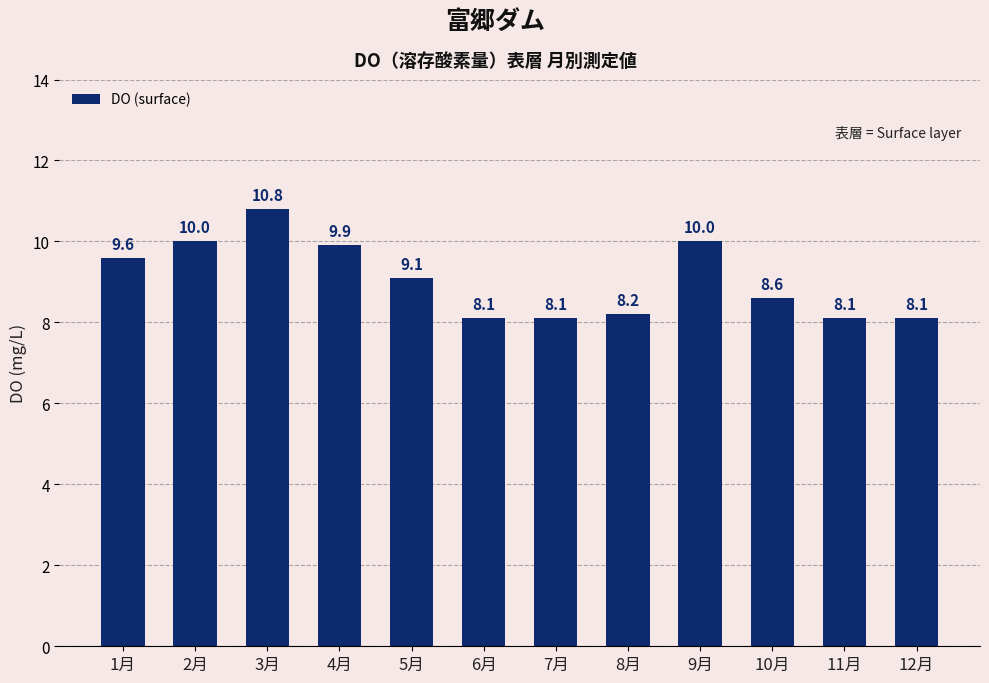

At which label is the value closest to 9?

5月